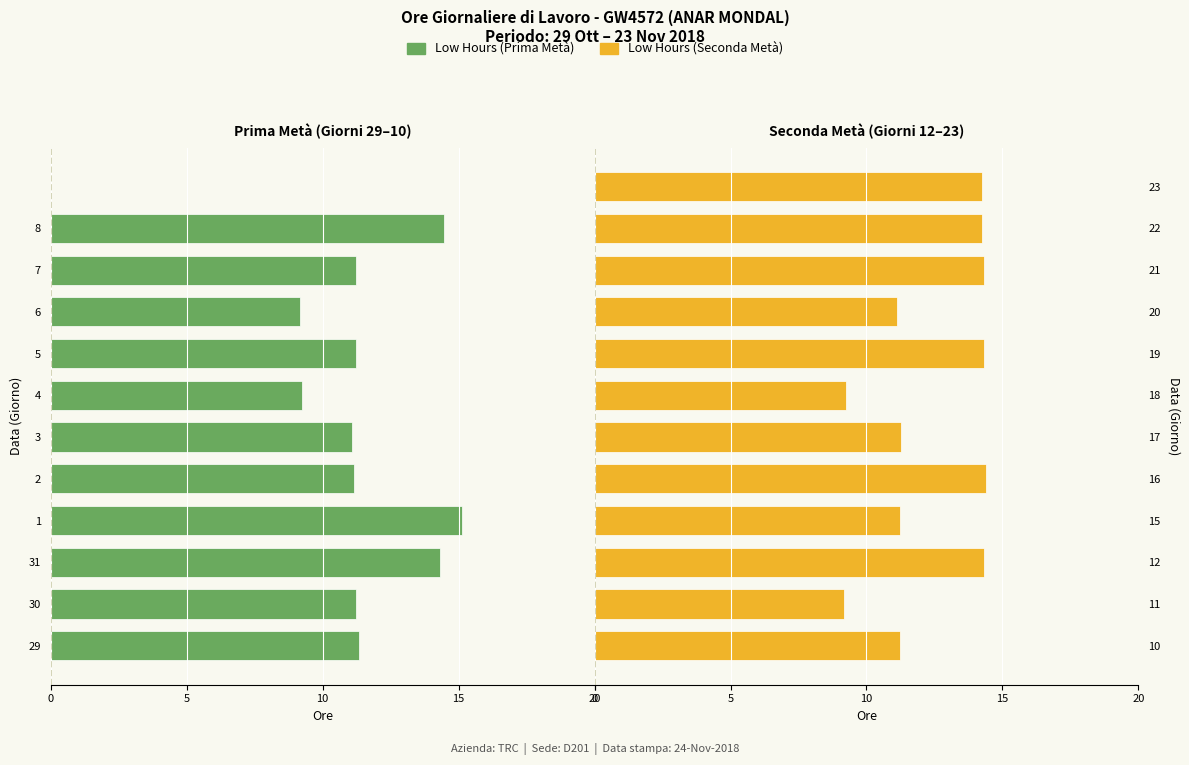

Reading right to left, list all the values displayed in this chart.

Low Hours (First Half): 0.0	-14.5	-11.2	-9.2	-11.2	-9.2	-11.1	-11.2	-15.1	-14.3	-11.2	-11.3
Low Hours (Second Half): 14.2	14.2	14.3	11.1	14.3	9.2	11.3	14.4	11.2	14.3	9.2	11.2